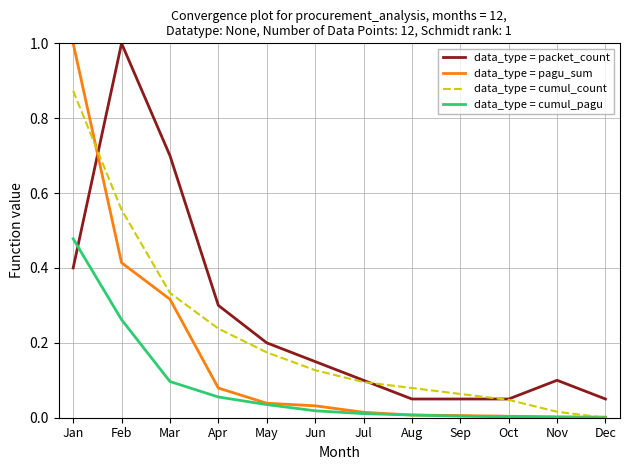

True or false: data_type = cumul_pagu and data_type = packet_count intersect in this chart.

True